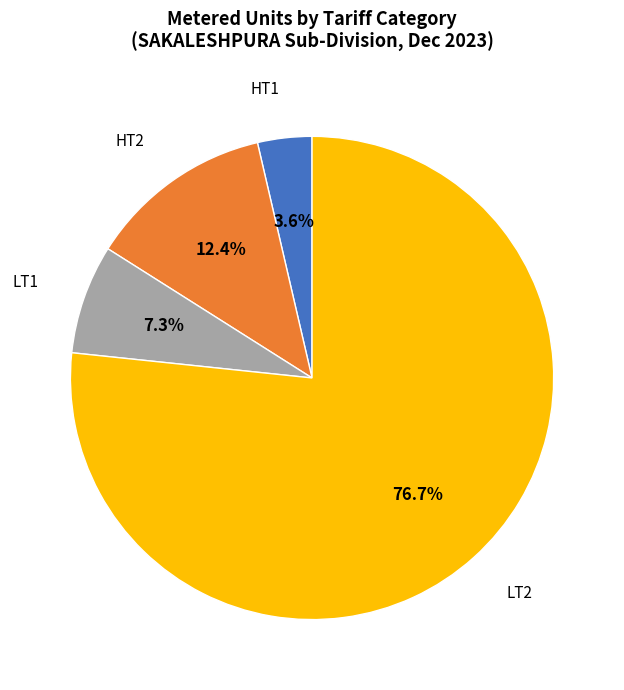

Does any single category account for the majority?

Yes